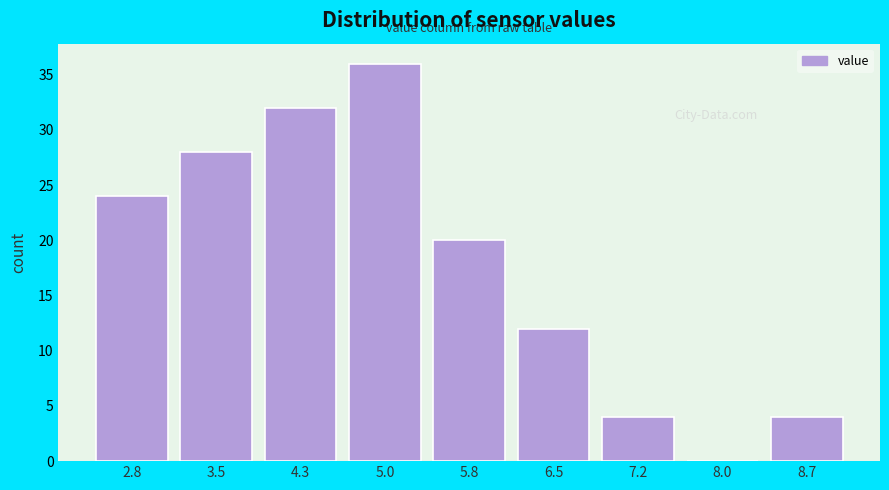

Which range on the x-axis has the tallest bar?

4.6 to 5.4